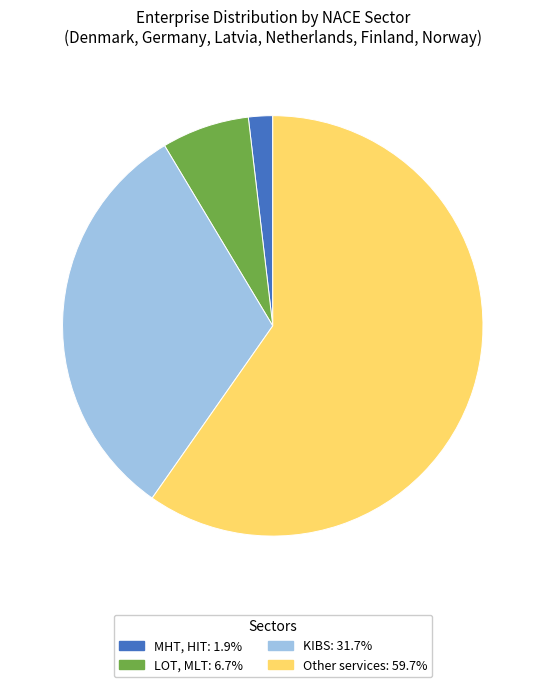

Is there a majority slice in this chart?

Yes